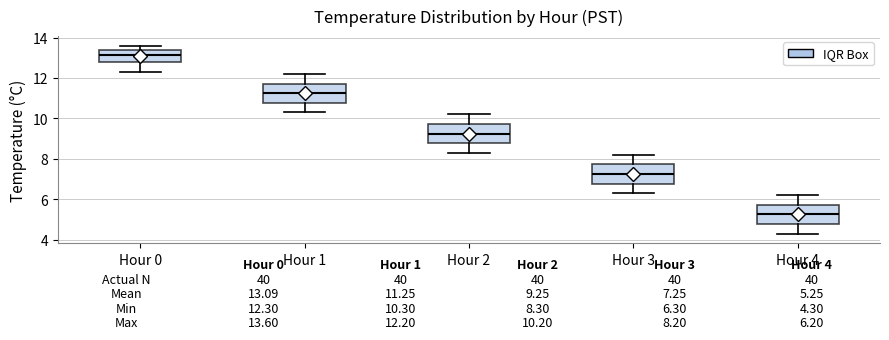

Which box has the highest median line?

Hour 0